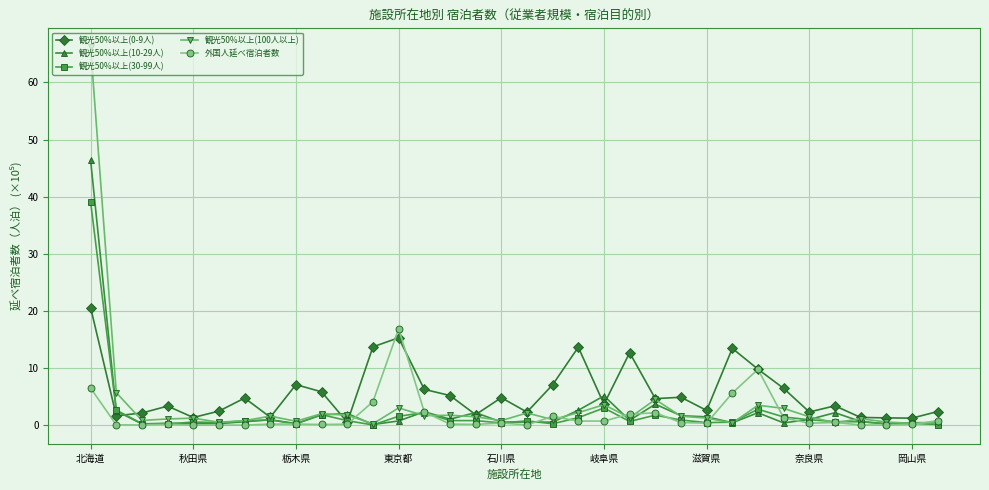

Which series has the widest spread of values?

観光50%以上(100人以上)